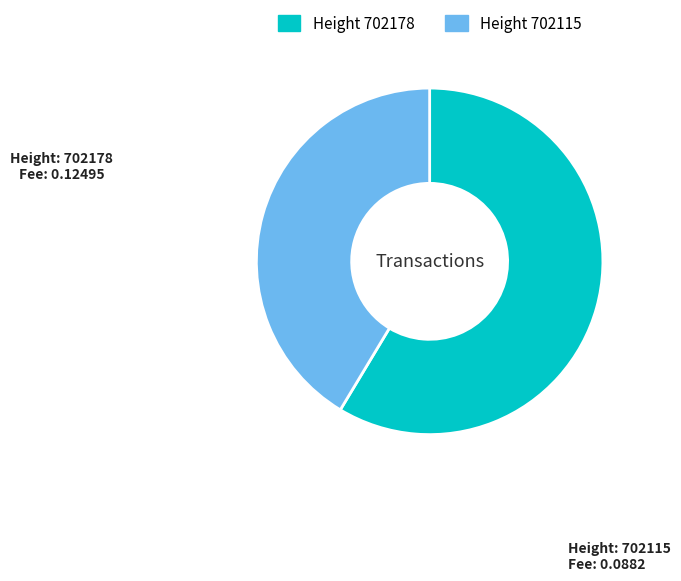

Is there a majority slice in this chart?

Yes